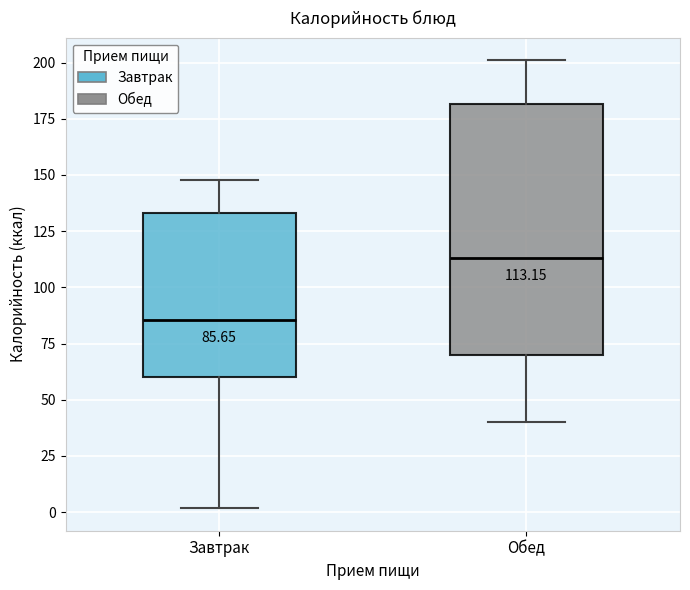

Which box's median line is the highest?

Обед